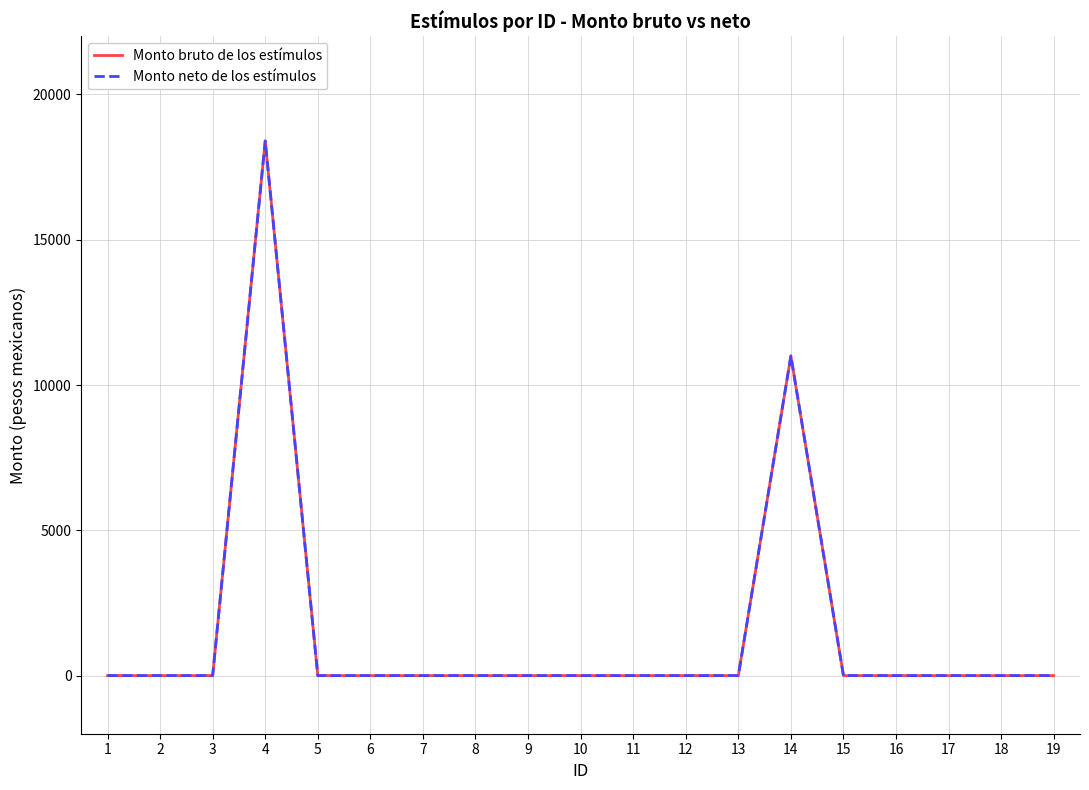

Between 5 and 8, which series saw the biggest shift?

Monto bruto de los estímulos